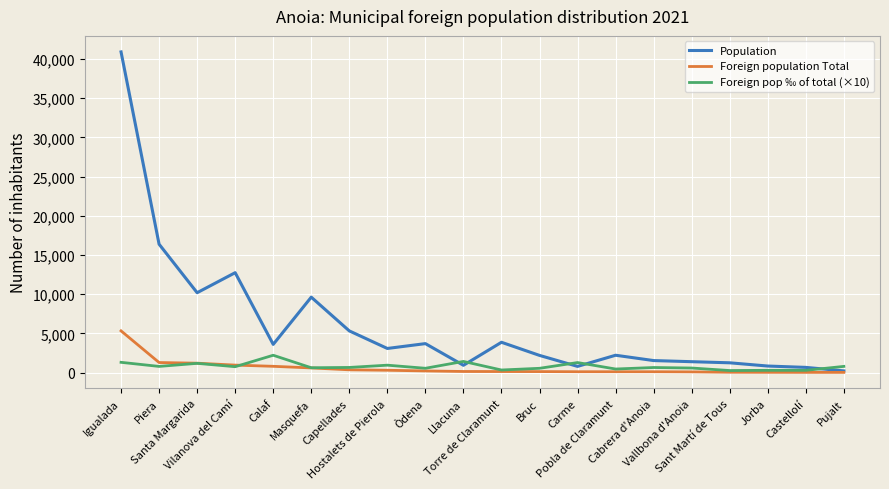

Which series has the widest spread of values?

Population